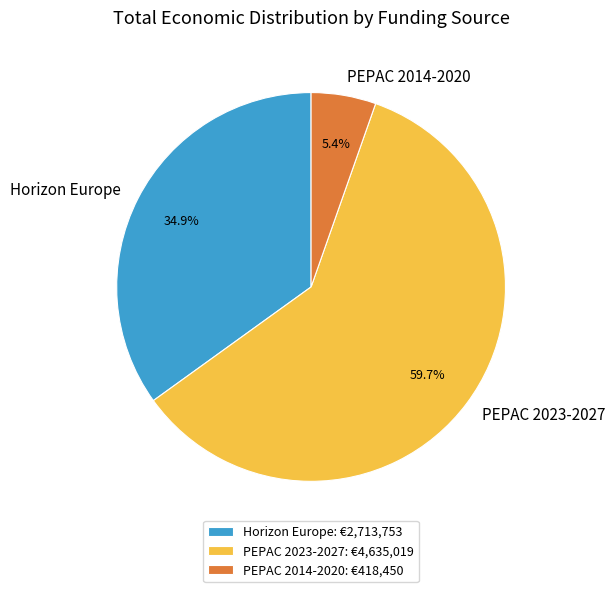

Between PEPAC 2014-2020 and Horizon Europe, which is larger?

Horizon Europe